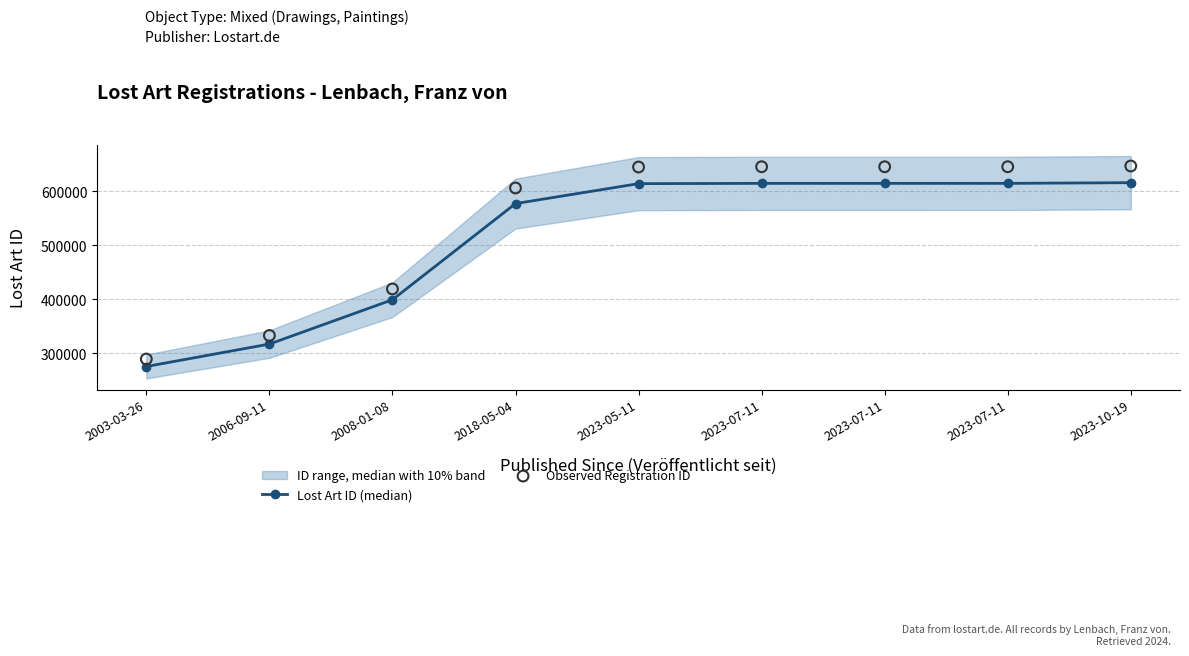

At how many categories does at least one series exceed 368843?

7